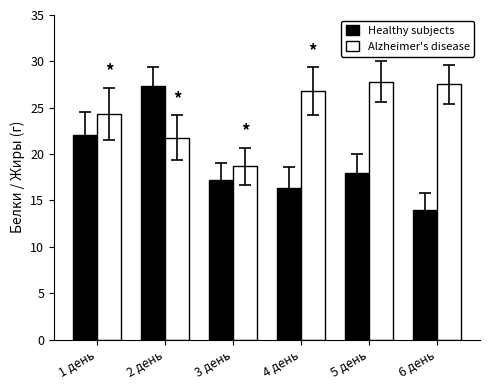

What is the value of the Alzheimer's disease bar at the 1st from the left?

24.4